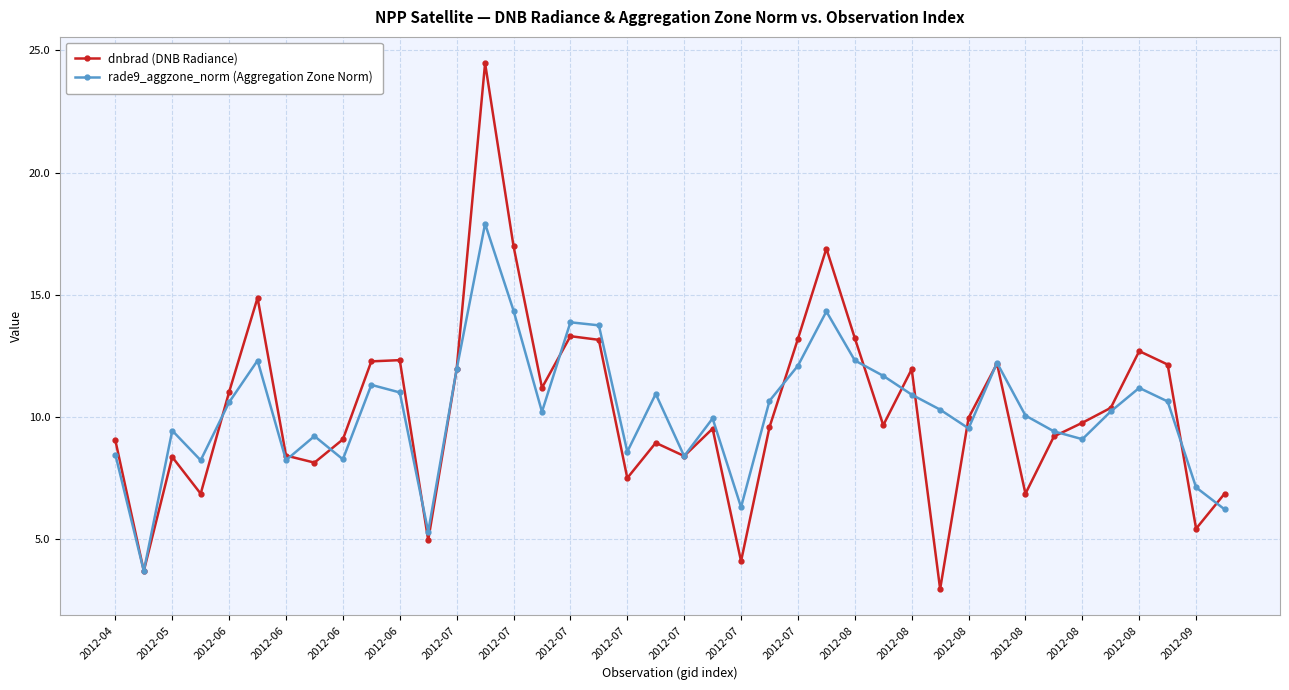

What is the maximum value shown in the chart?

24.5